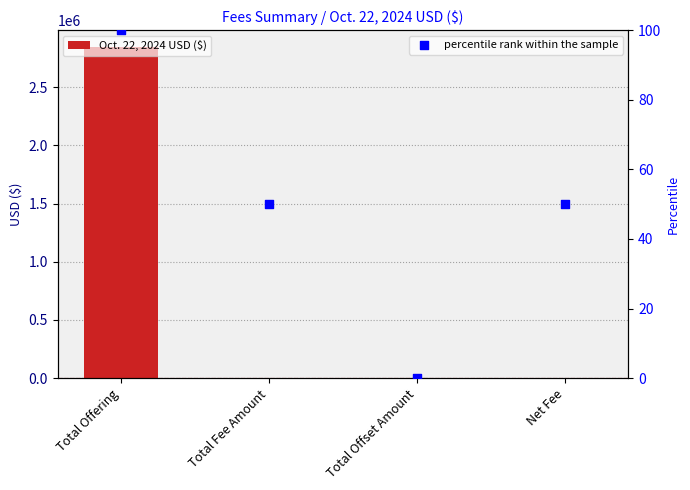

Which series reaches the minimum Y coordinate?

Oct. 22, 2024 USD ($)